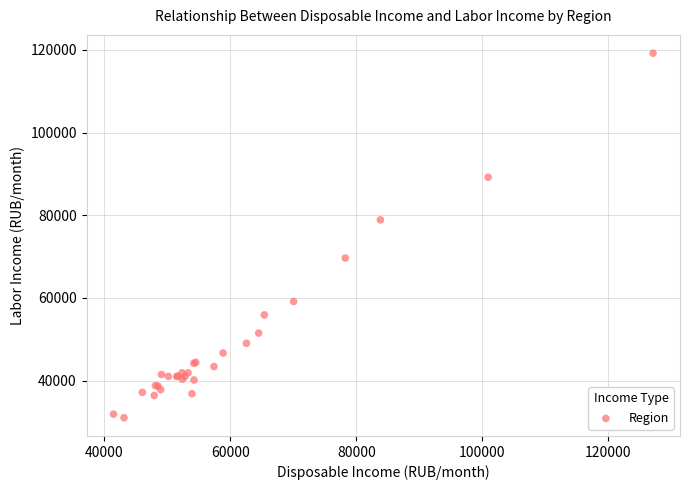

What Y value in the scatter plot is closest to 75116?

78890.0